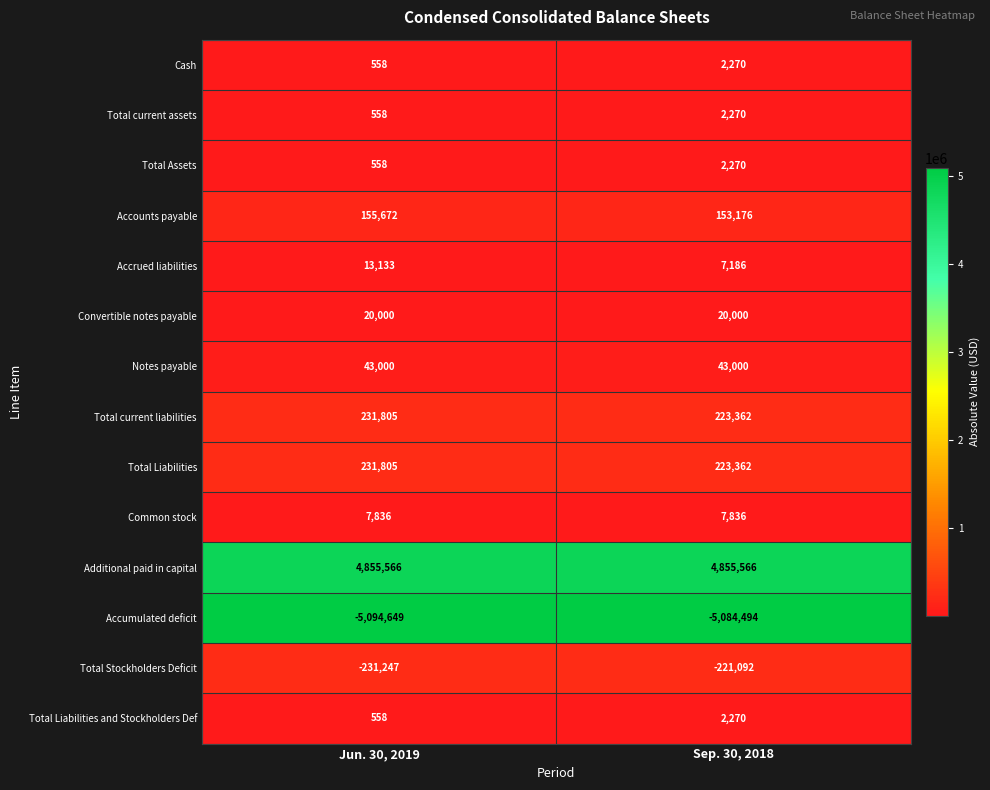

Which series has the largest total across all categories?

Additional paid in capital